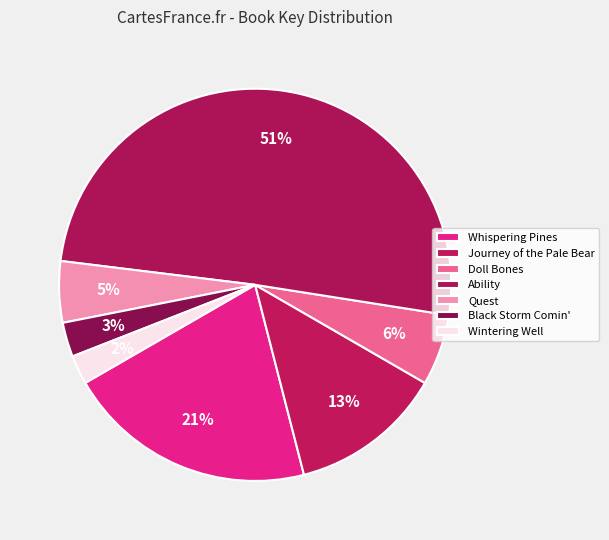

Do Ability and Black Storm Comin' together represent more than half of the pie?

Yes